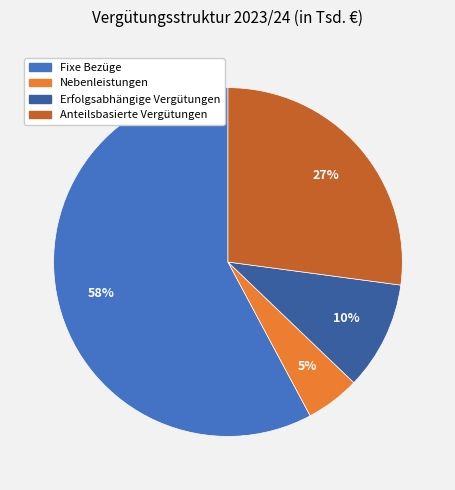

Does Fixe Bezüge account for over 50% of the chart?

Yes